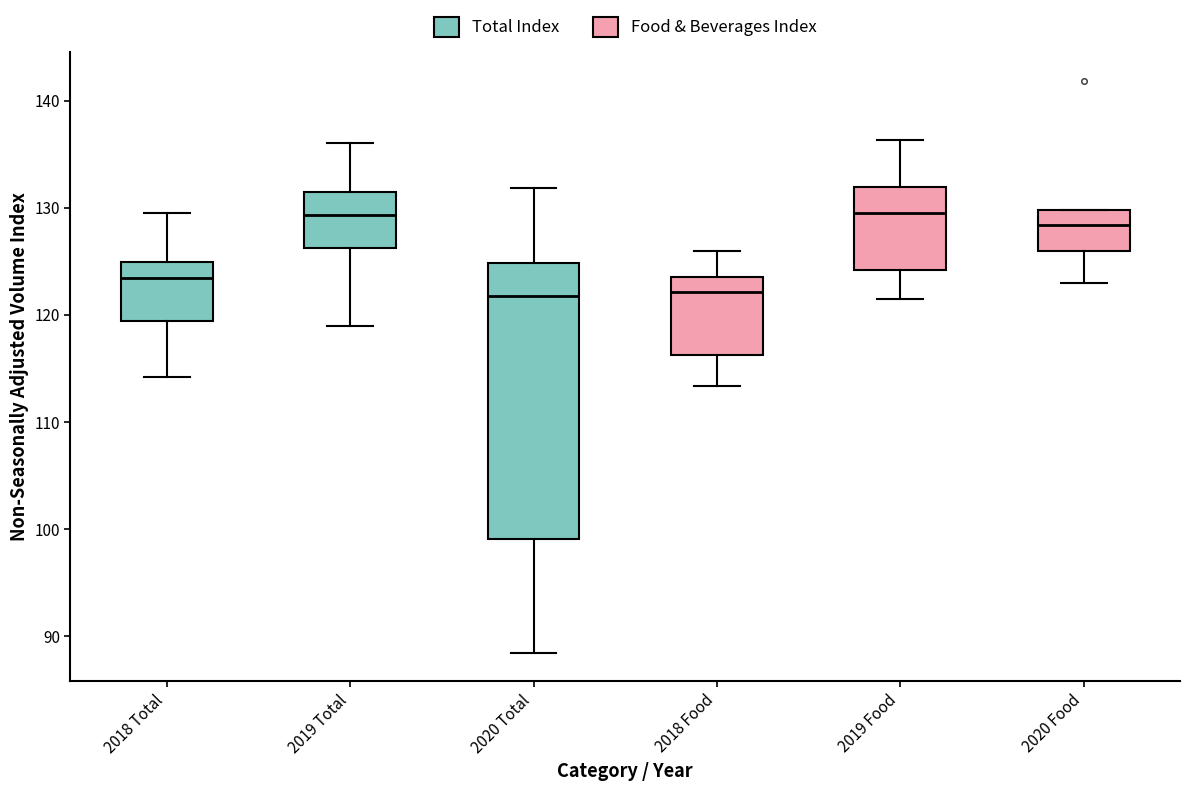

Reading left to right, transcribe this box plot: for each box, give where its median line is, the range the box spans, and where its two whiskers end, as read against the y-axis. The values are not printed on the chart, so give them approximately, as read against the axis.

2018 Total: median 123, box 119 to 125, whiskers 114 to 129
2019 Total: median 129, box 126 to 132, whiskers 119 to 136
2020 Total: median 122, box 99 to 125, whiskers 88 to 132
2018 Food: median 122, box 116 to 124, whiskers 113 to 126
2019 Food: median 130, box 124 to 132, whiskers 122 to 136
2020 Food: median 128, box 126 to 130, whiskers 123 to 130